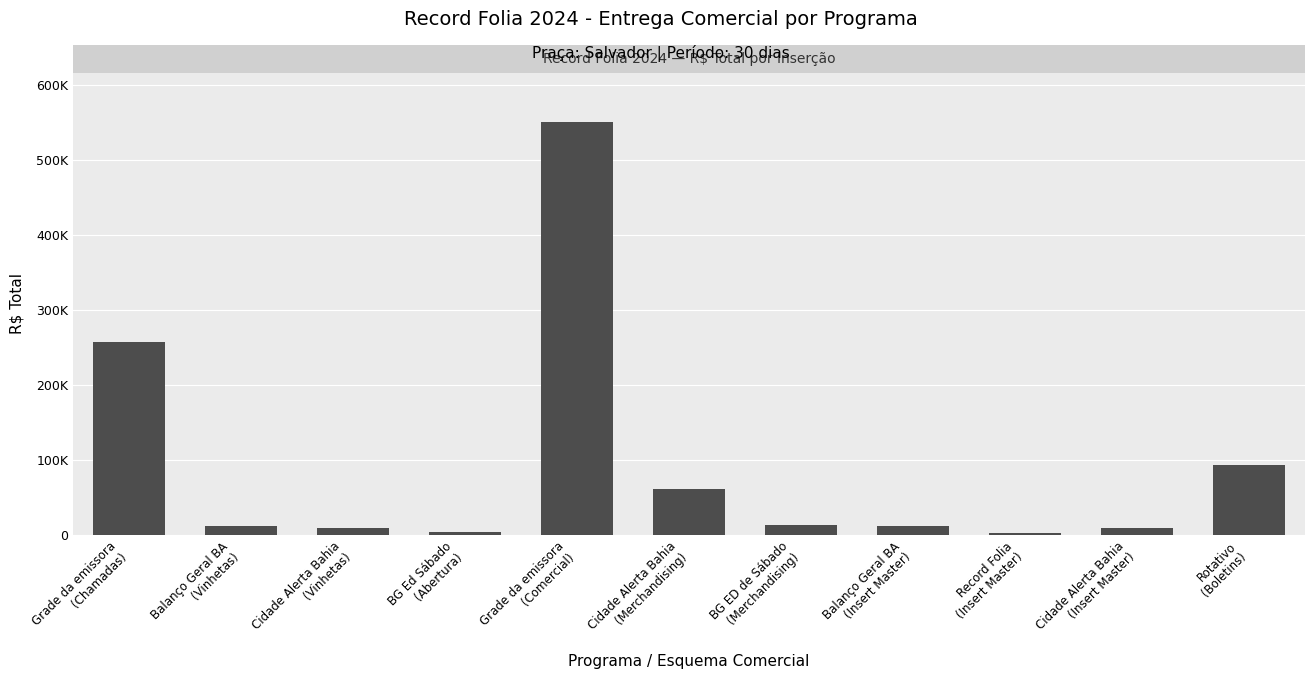

What position from the left is BG Ed Sábado
(Abertura)?

4